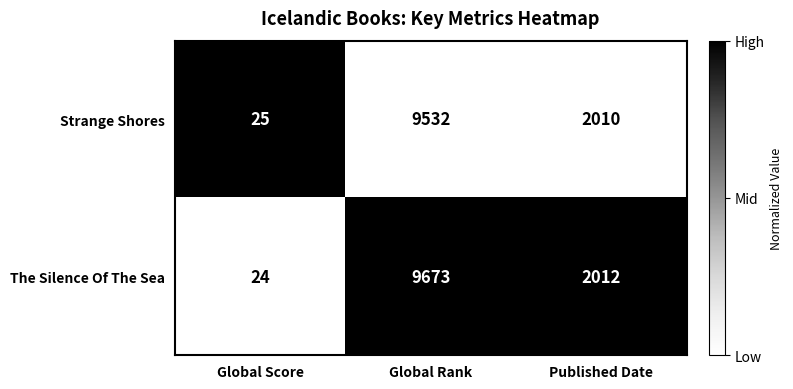

Reading left to right, list all the values displayed in this chart.

Strange Shores: Global Score=25	Global Rank=9532	Published Date=2010
The Silence Of The Sea: Global Score=24	Global Rank=9673	Published Date=2012